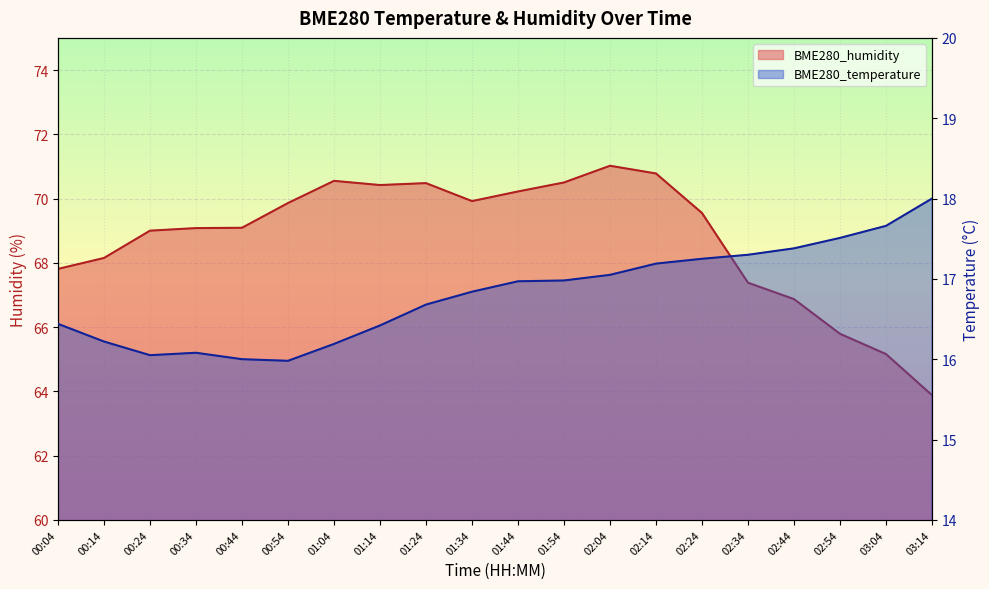

What position from the left is 00:54?

6